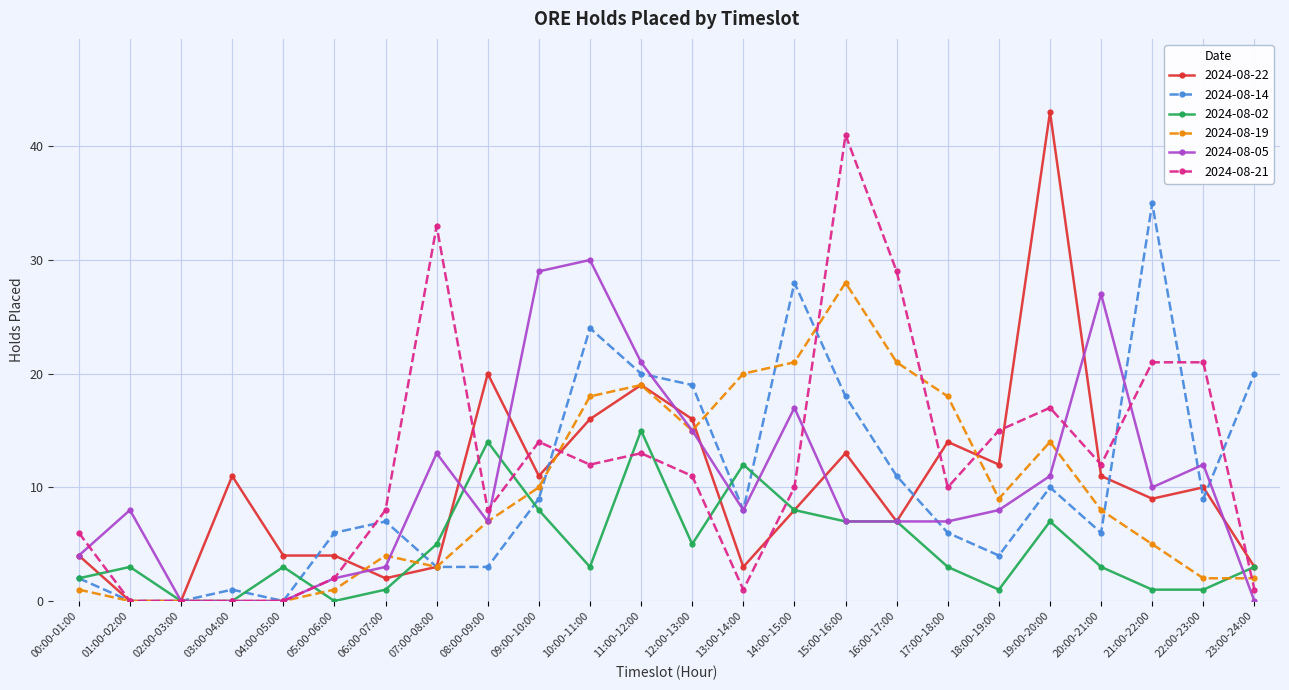

At which category does 2024-08-22 reach its first local peak?

03:00-04:00